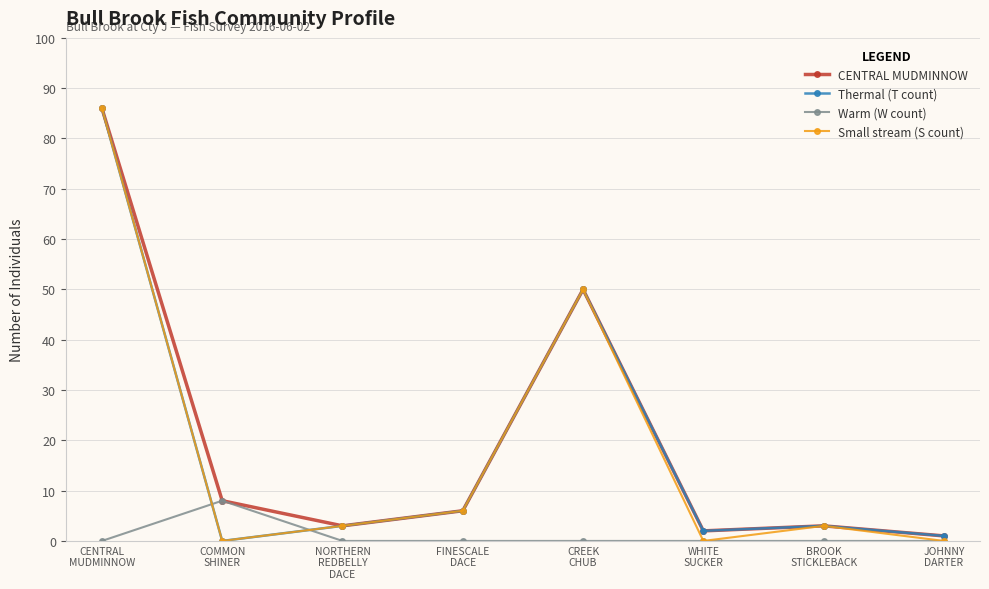

What is the value of the Small stream (S count) point at the 7th from the left?

3